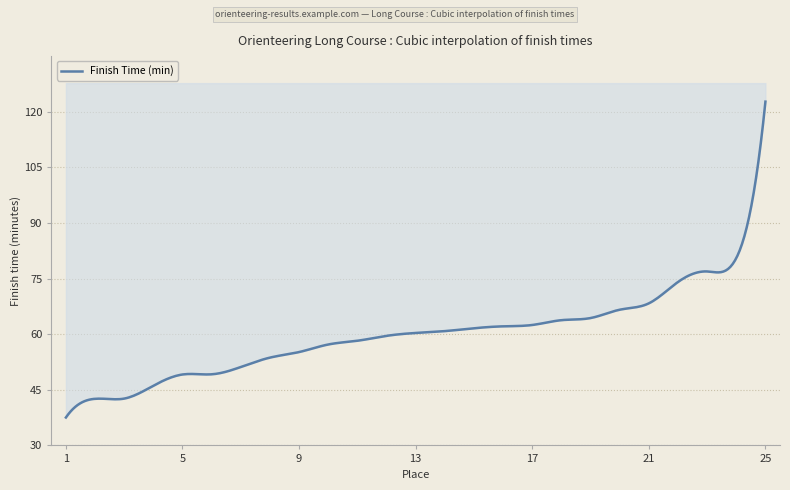

How many data points are above 60?

13